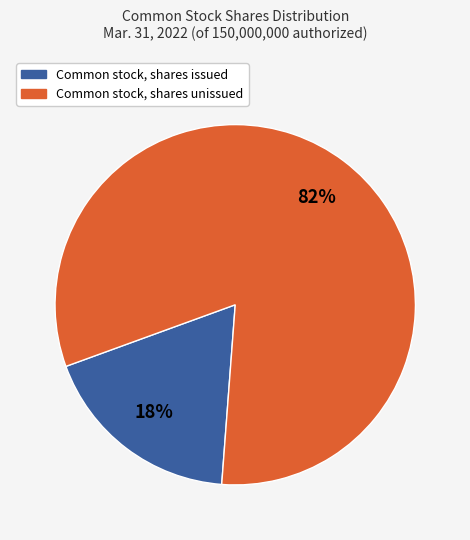

To the nearest percent, what is the average slice percentage?

50%